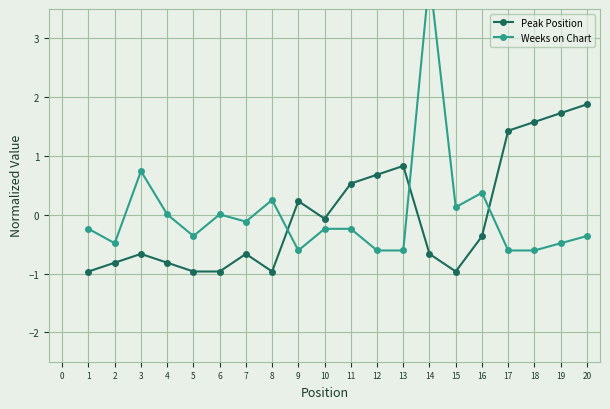

Reading left to right, list all the values displayed in this chart.

Peak Position: -1.0	-0.8	-0.7	-0.8	-1.0	-1.0	-0.7	-1.0	0.2	-0.1	0.5	0.7	0.8	-0.7	-1.0	-0.4	1.4	1.6	1.7	1.9
Weeks on Chart: -0.2	-0.5	0.7	0.0	-0.4	0.0	-0.1	0.3	-0.6	-0.2	-0.2	-0.6	-0.6	4.1	0.1	0.4	-0.6	-0.6	-0.5	-0.4